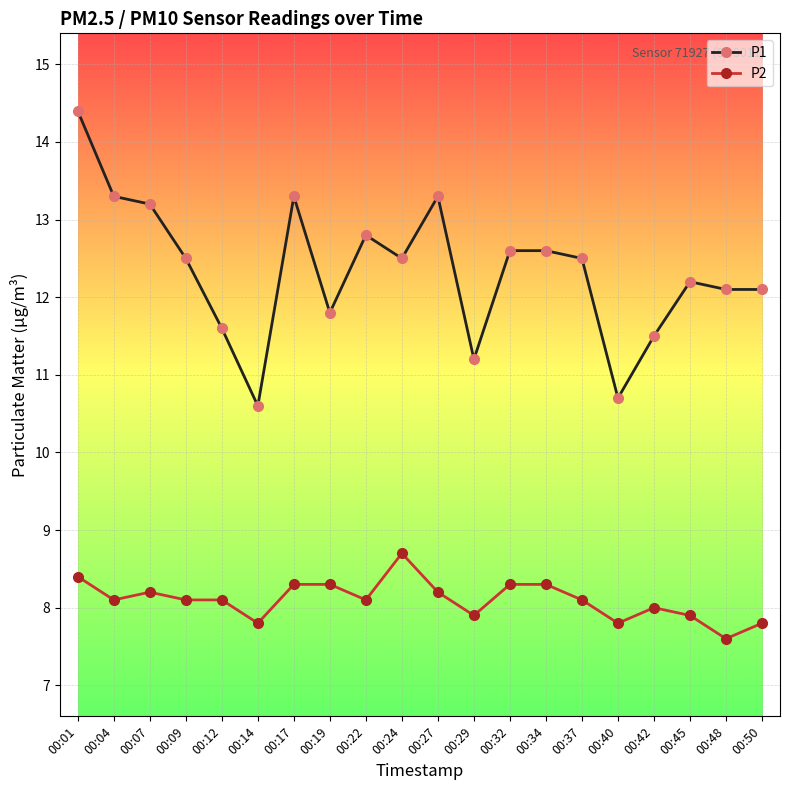

How many lines are shown in the chart?

2